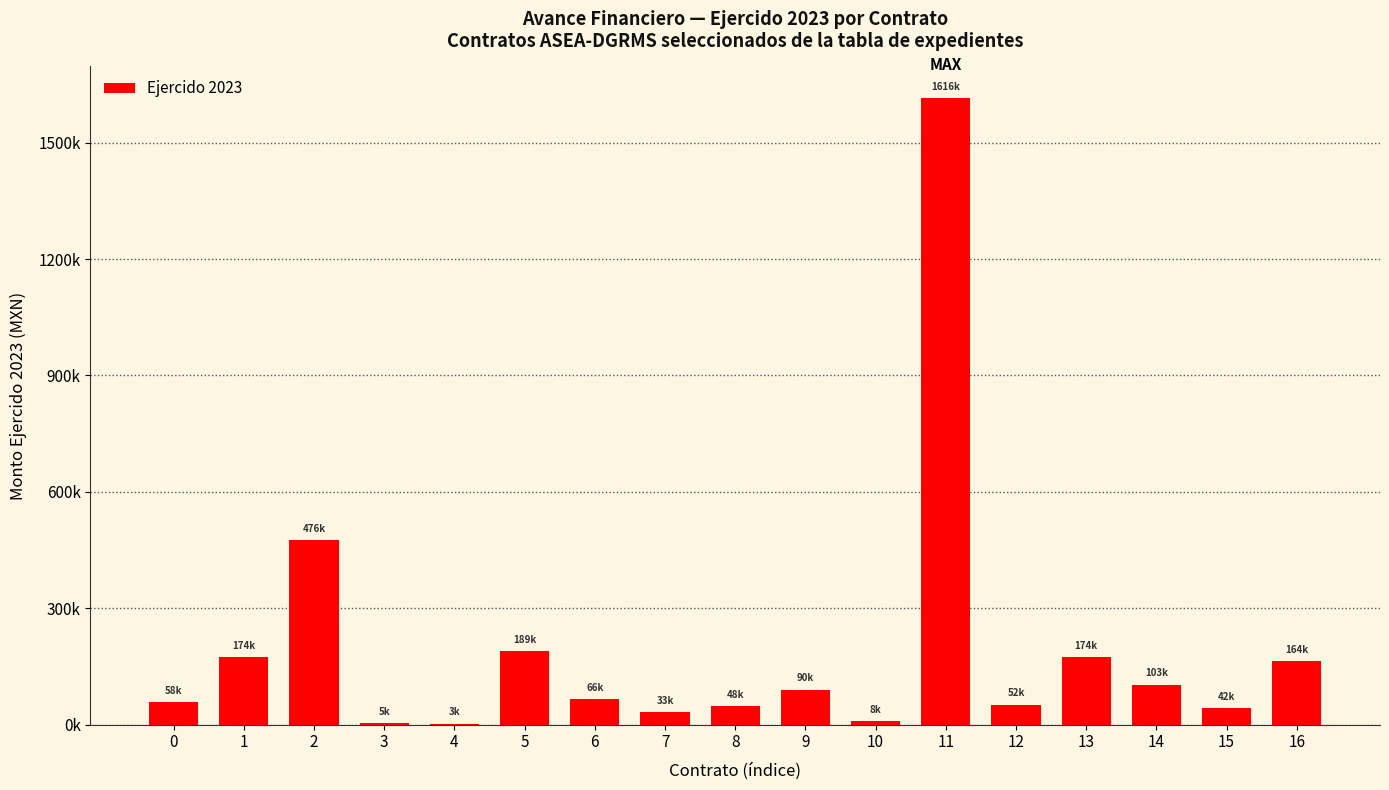

Which label corresponds to the largest value in the chart?

11